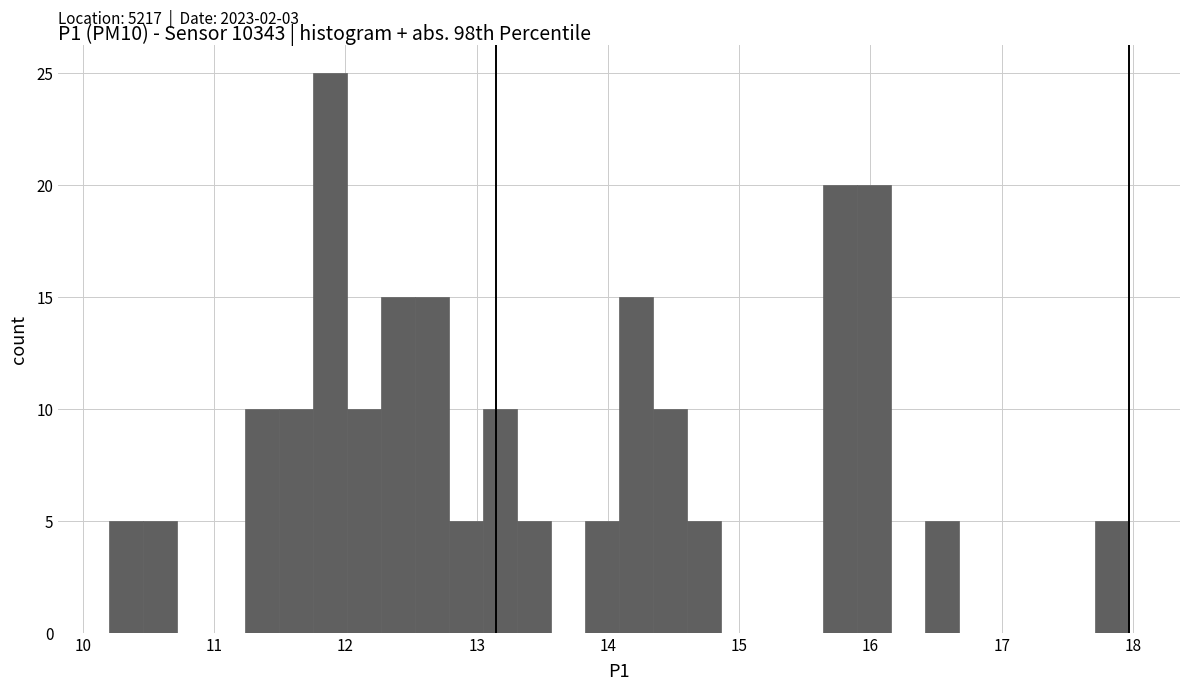

Read against the x-axis, roughly where is the centre of the tallest bar?

11.9